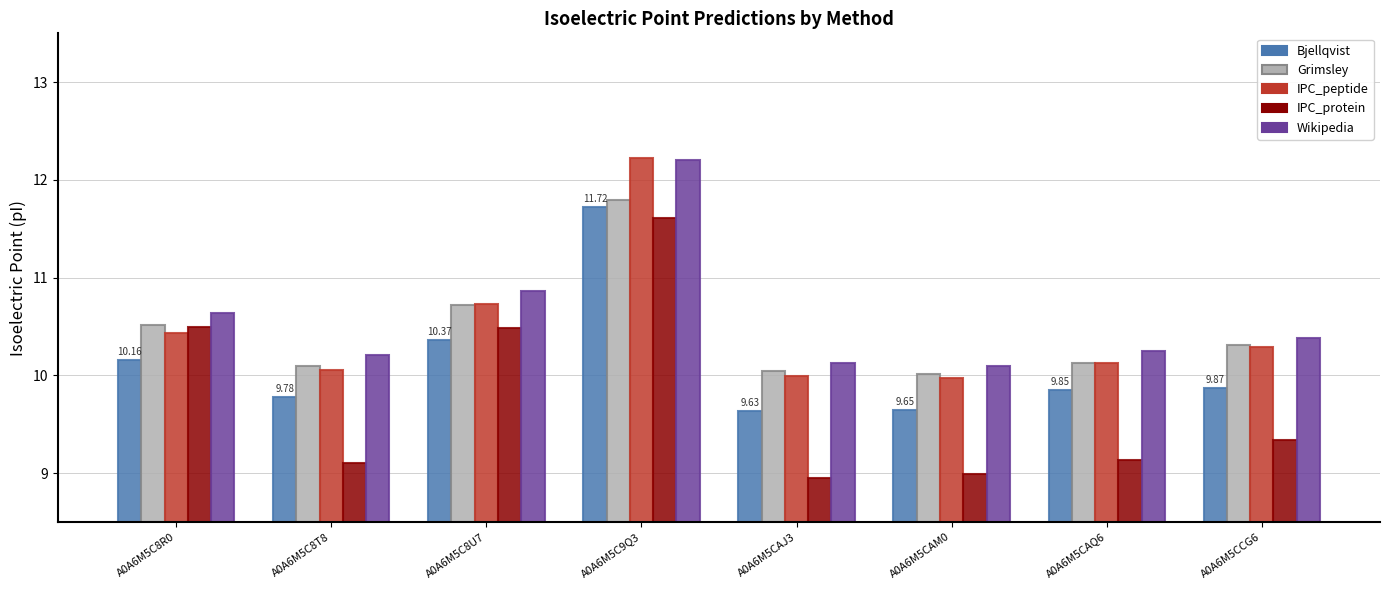

Which series has the largest range (max minus min)?

IPC_protein